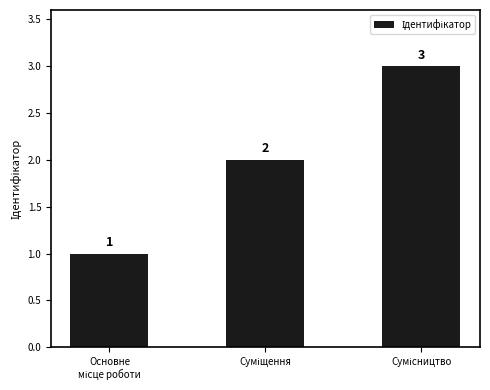

Count the values in the range 1 to 3.

3